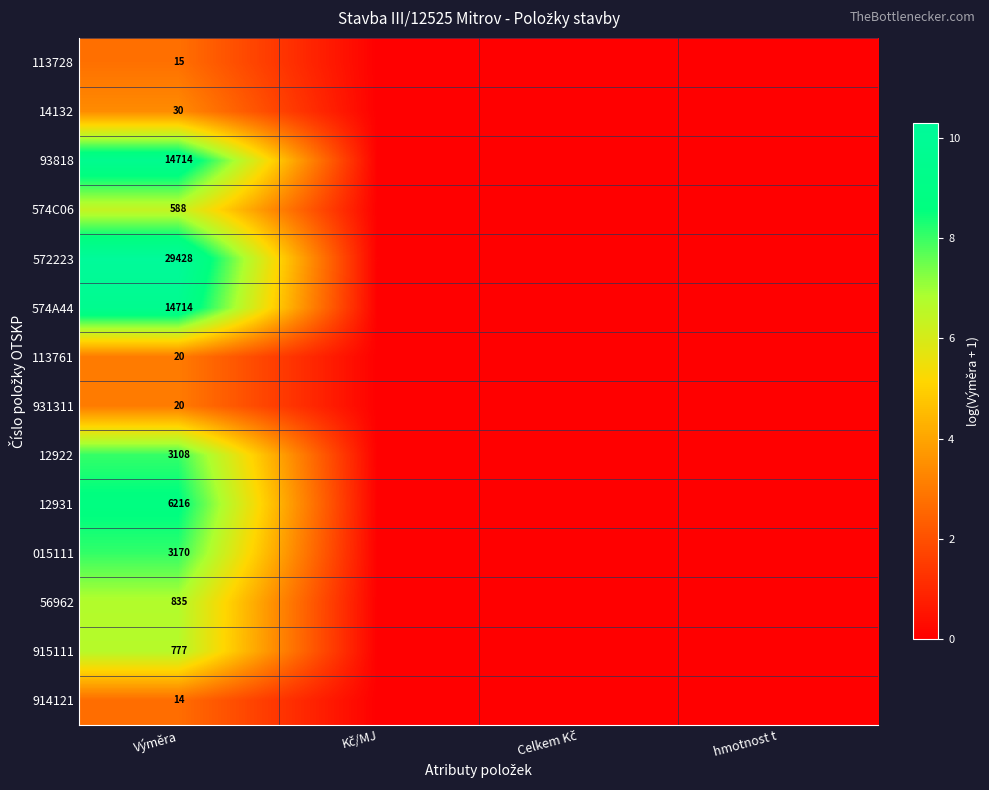

How many distinct data groups are displayed?

14